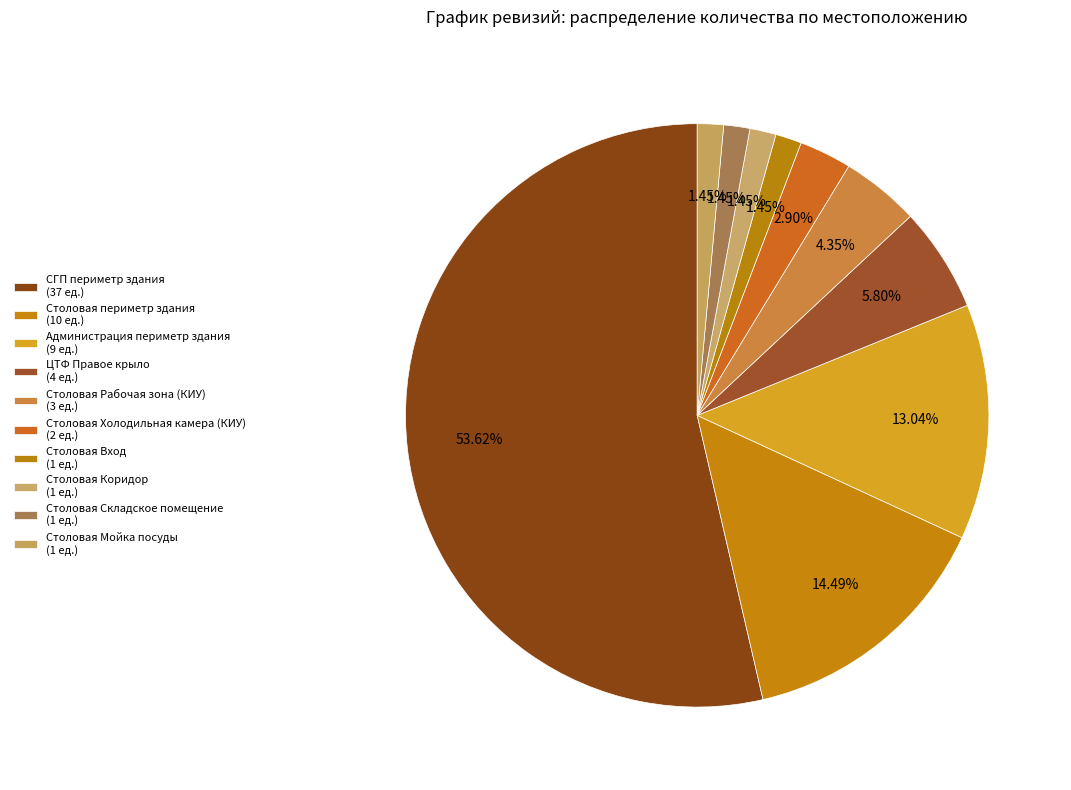

Combined, do ЦТФ Правое крыло and Столовая Коридор account for over 50%?

No